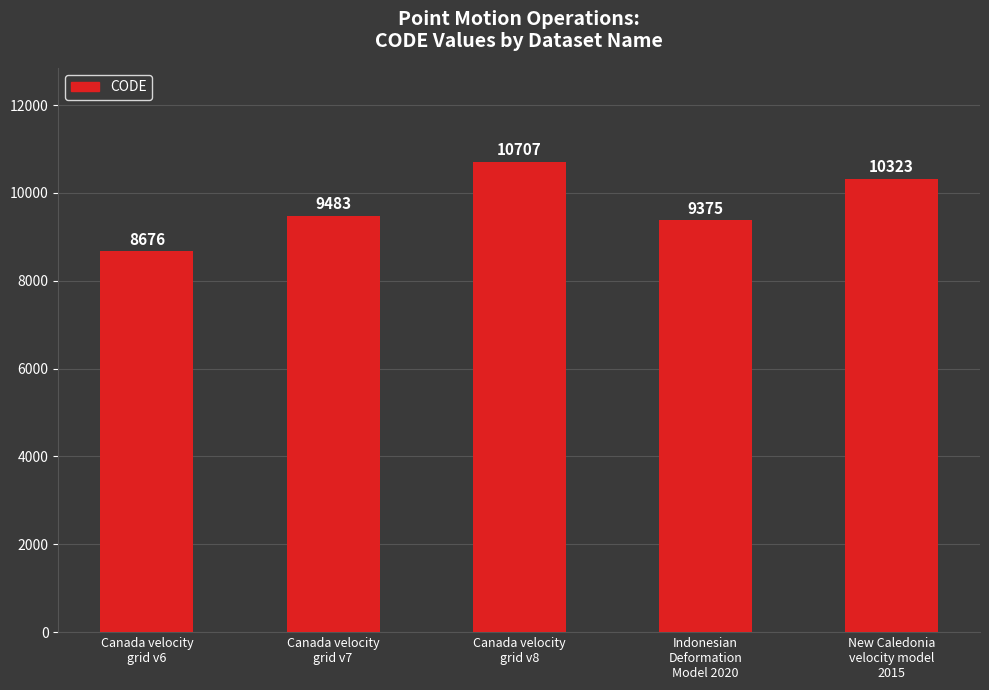

Are the bars grouped side by side (vs. stacked)?

No